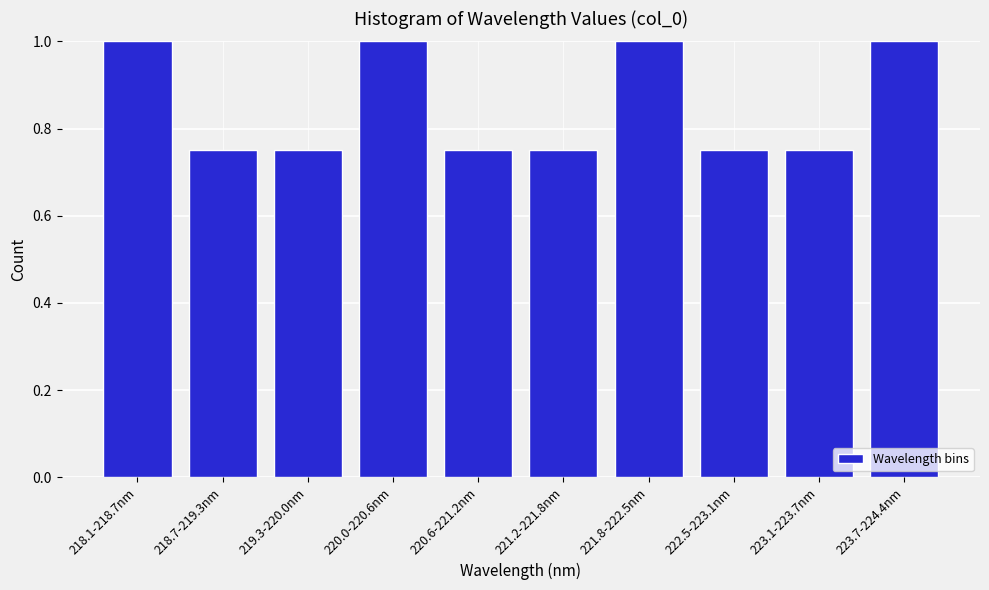

The chart shows a value of 1.5 at 221.8-222.5nm. True or false?

False